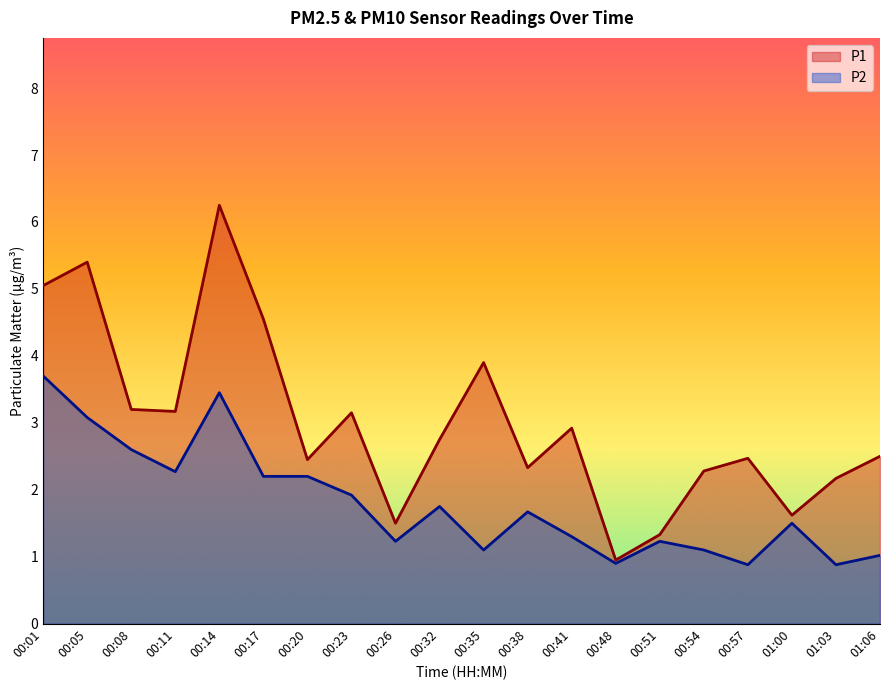

The value of P1 at 00:54 is 2.3. True or false?

True